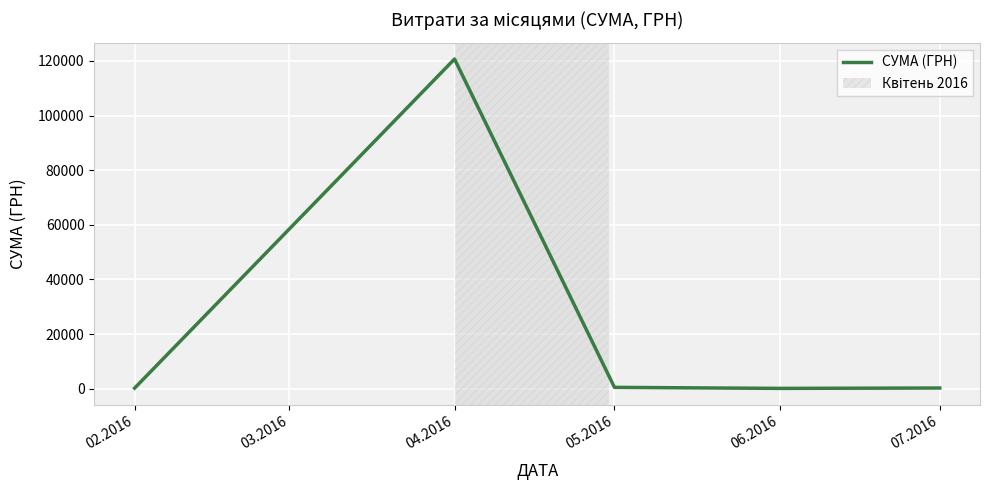

At which category does the chart reach its peak across all series?

04.2016